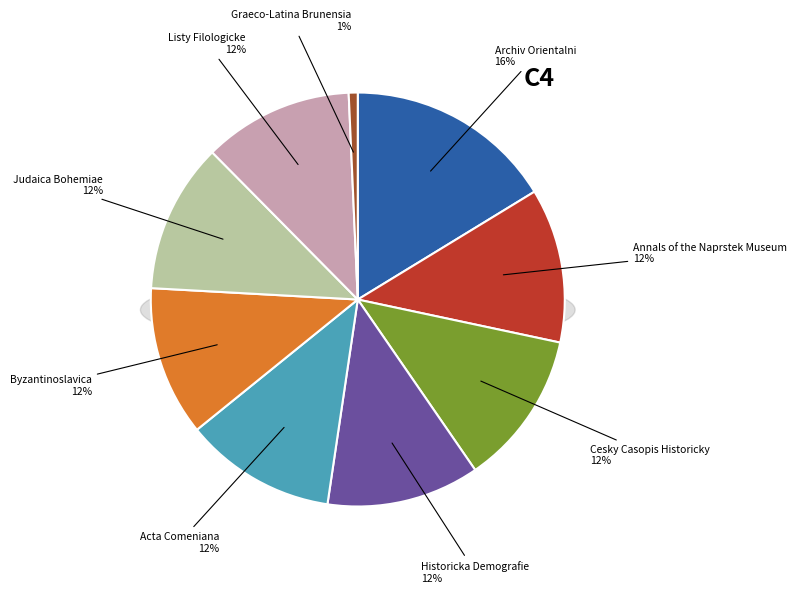

Rank the categories by value from highest to lowest.

Archiv Orientalni, Annals of the Naprstek Museum, Cesky Casopis Historicky, Historicka Demografie, Acta Comeniana, Byzantinoslavica, Judaica Bohemiae, Listy Filologicke, Graeco-Latina Brunensia